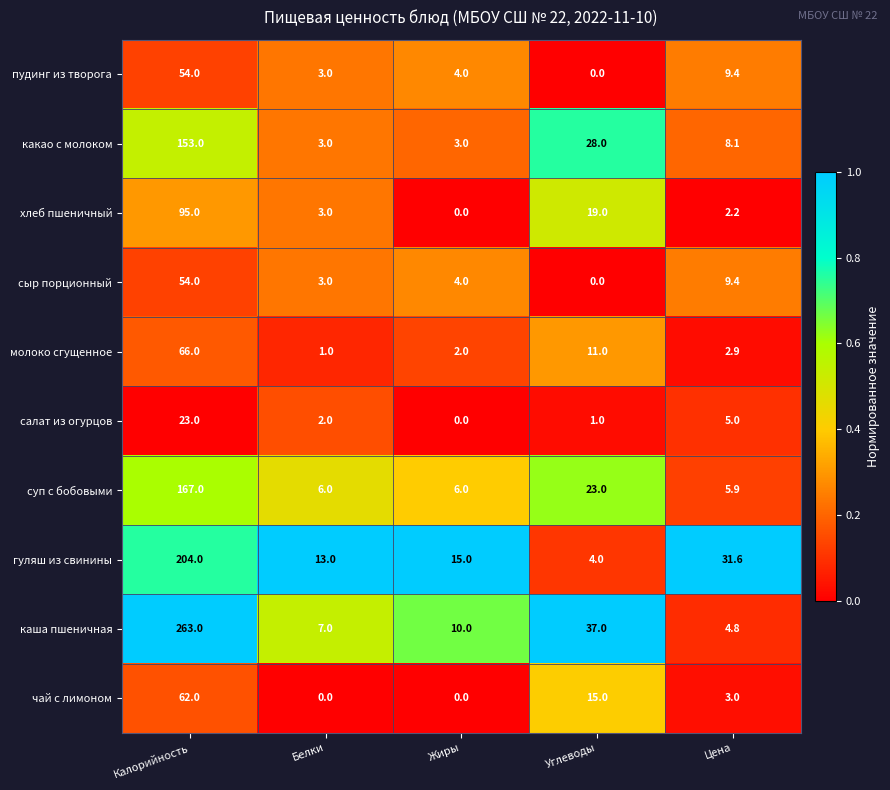

What is the minimum value for молоко сгущенное?

1.0